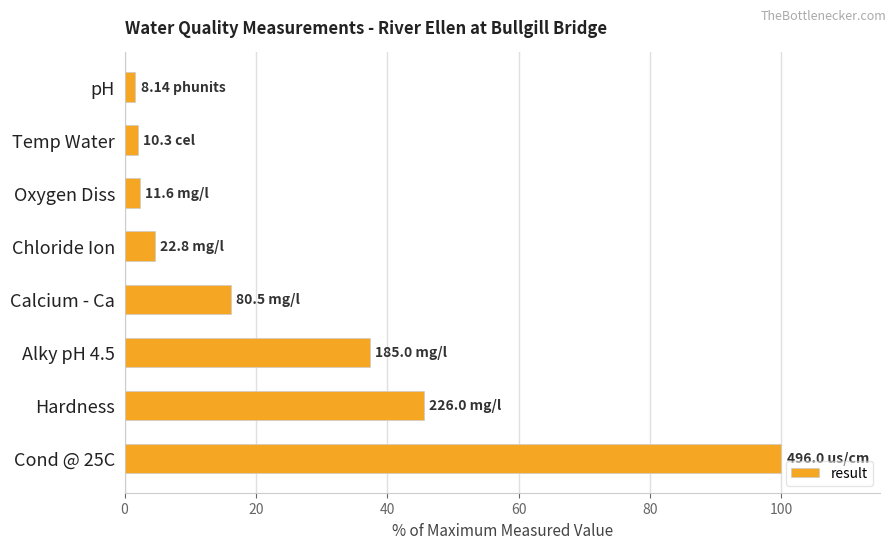

What is the smallest value displayed?

1.6